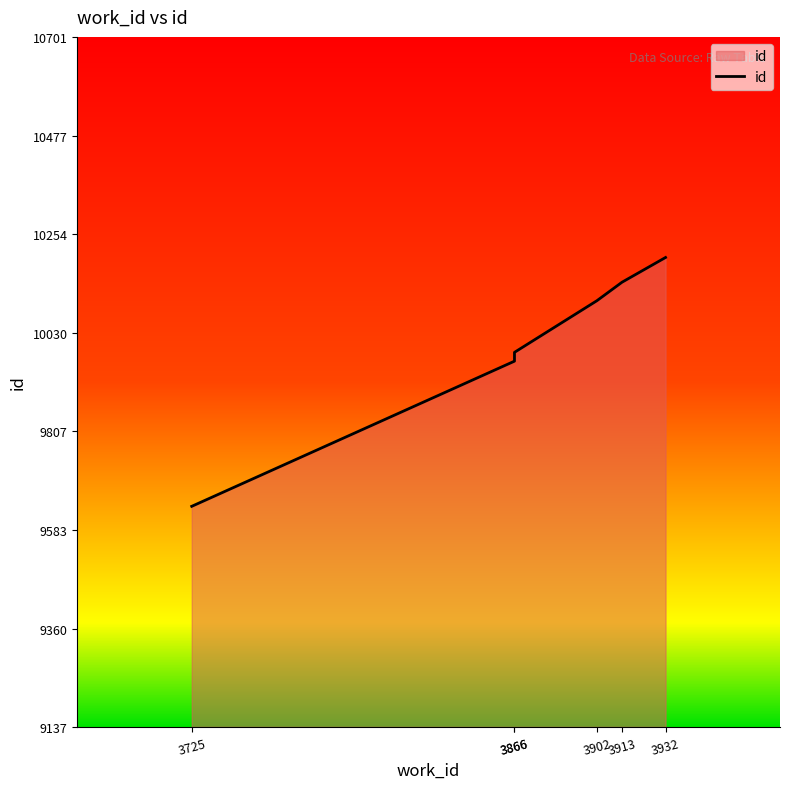

Where does the data first go above 10103?

3913